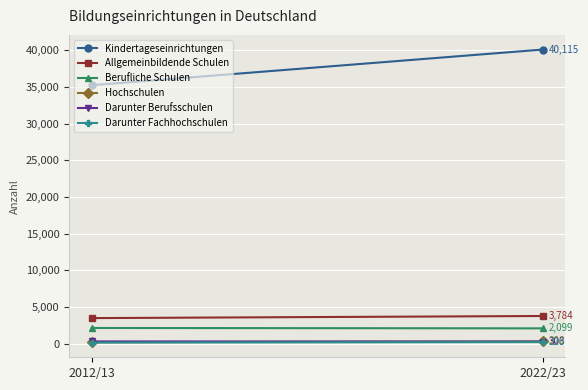

How many data points in Berufliche Schulen are less than 2151?

1